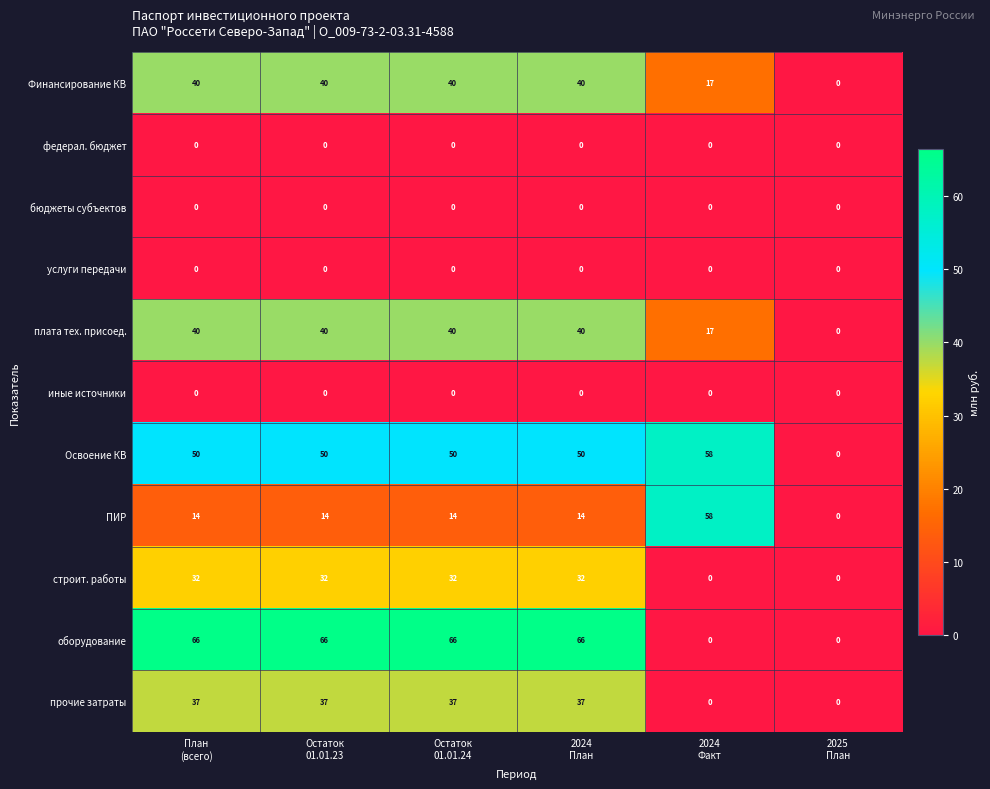

What is the sum of all прочие затраты values?

148